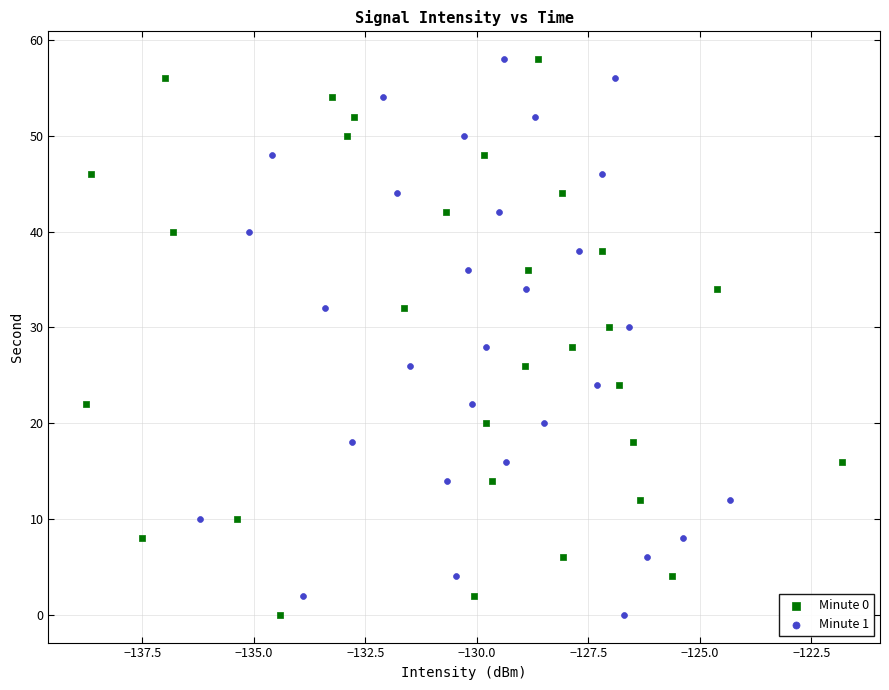

What are all the series names shown in the legend?

Minute 0, Minute 1